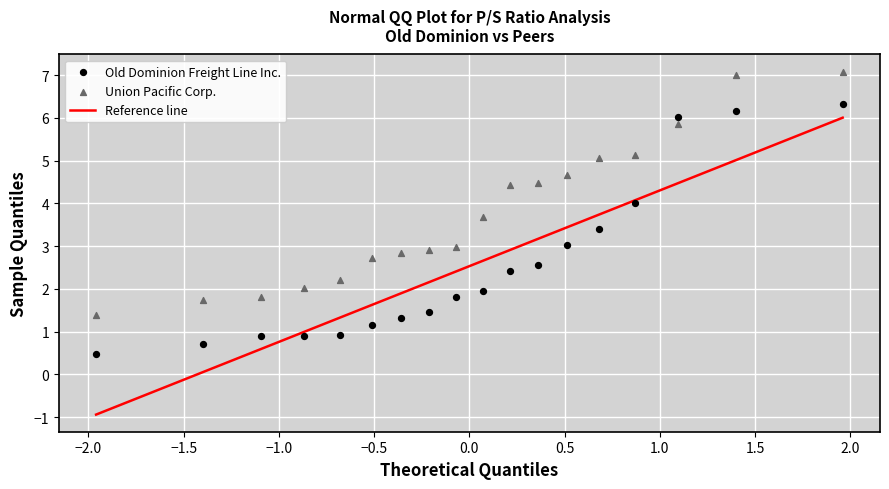

Which series contains the highest Y value?

Union Pacific Corp.